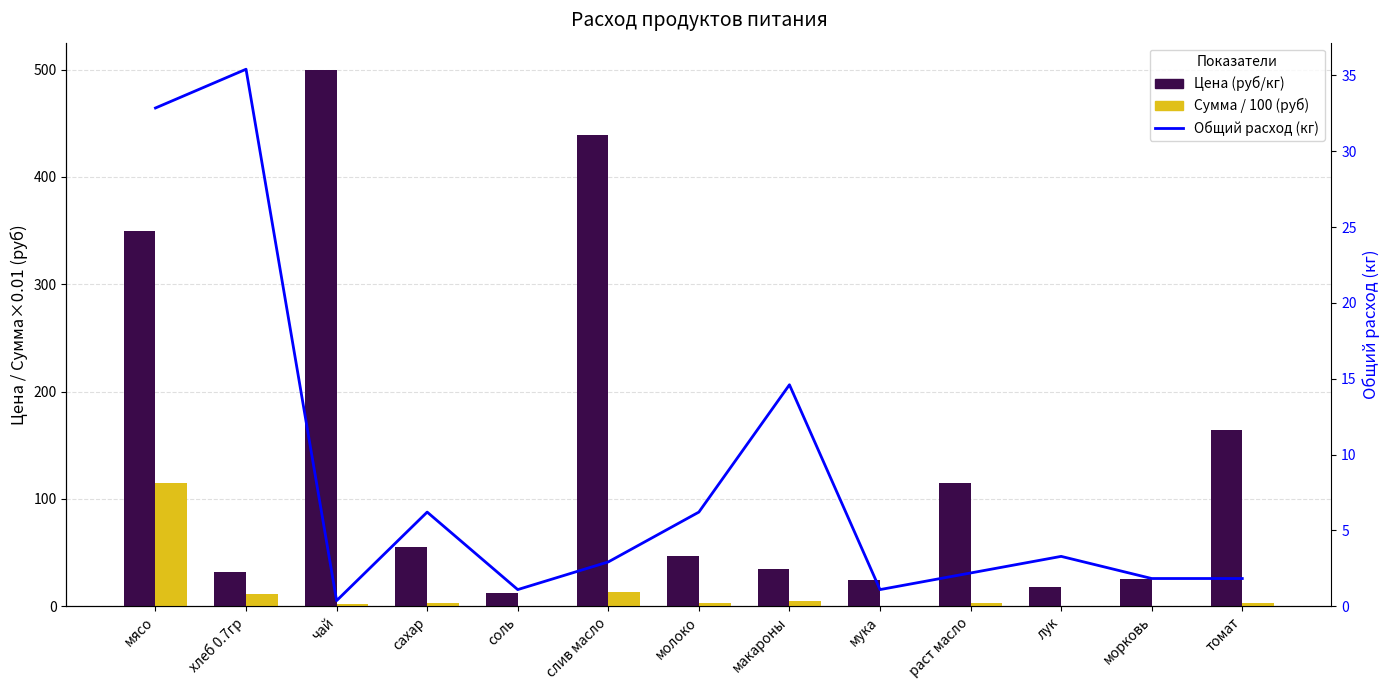

At which category does the chart reach its peak across all series?

чай